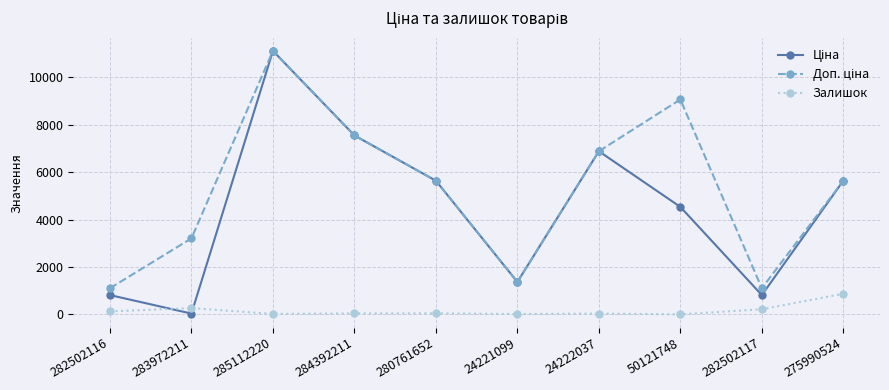

At which category is the sum across all series the highest?

285112220